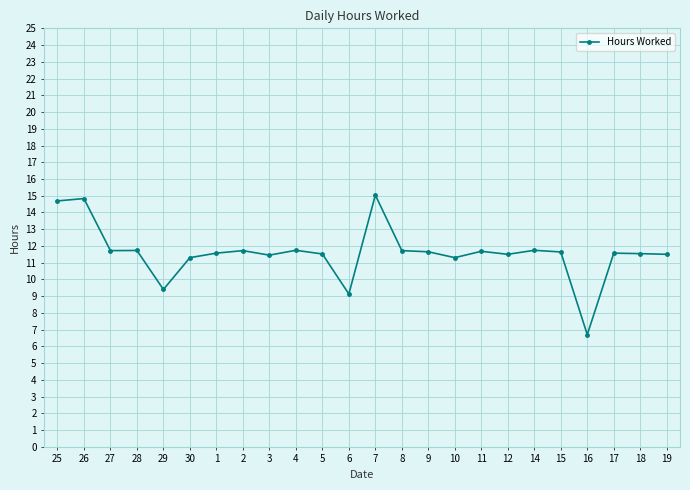

How many data points are above 11?

21